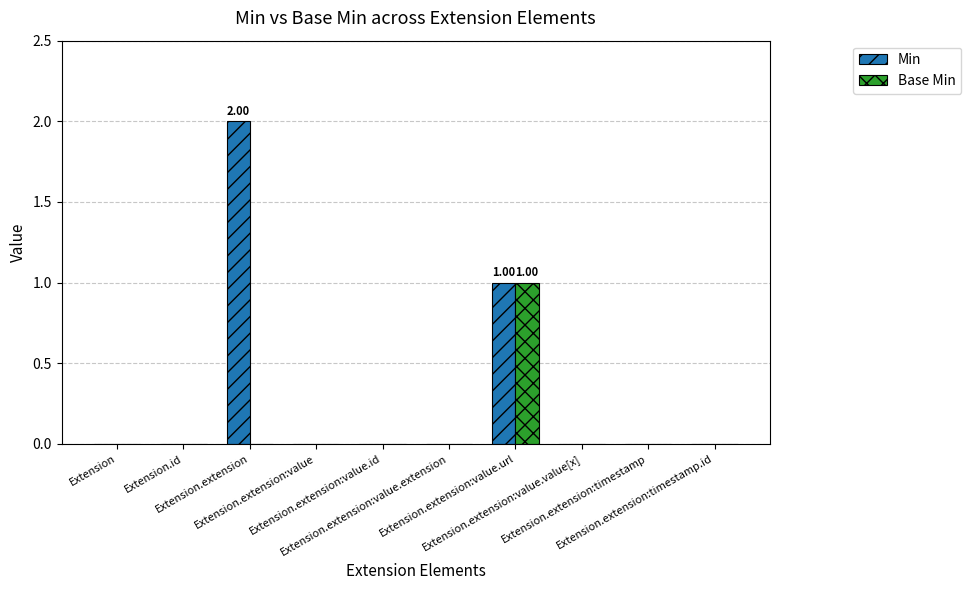

Reading left to right, list all the values displayed in this chart.

Min: Extension=0	Extension.id=0	Extension.extension=2	Extension.extension:value=0	Extension.extension:value.id=0	Extension.extension:value.extension=0	Extension.extension:value.url=1	Extension.extension:value.value[x]=0	Extension.extension:timestamp=0	Extension.extension:timestamp.id=0
Base Min: Extension=0	Extension.id=0	Extension.extension=0	Extension.extension:value=0	Extension.extension:value.id=0	Extension.extension:value.extension=0	Extension.extension:value.url=1	Extension.extension:value.value[x]=0	Extension.extension:timestamp=0	Extension.extension:timestamp.id=0